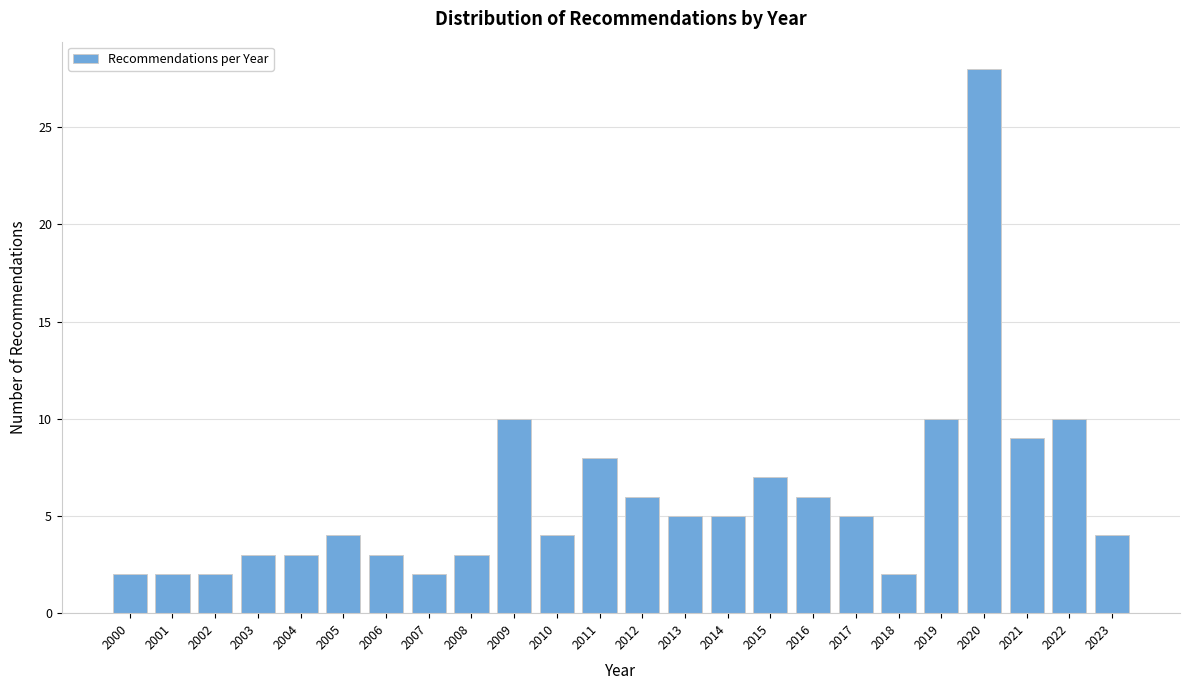

Reading left to right, transcribe all the data shown in this chart.

2000=2	2001=2	2002=2	2003=3	2004=3	2005=4	2006=3	2007=2	2008=3	2009=10	2010=4	2011=8	2012=6	2013=5	2014=5	2015=7	2016=6	2017=5	2018=2	2019=10	2020=28	2021=9	2022=10	2023=4